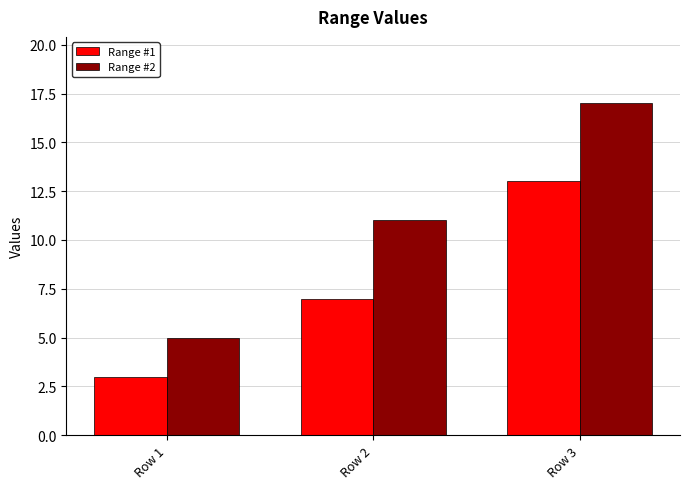

Does the chart contain any negative values?

No